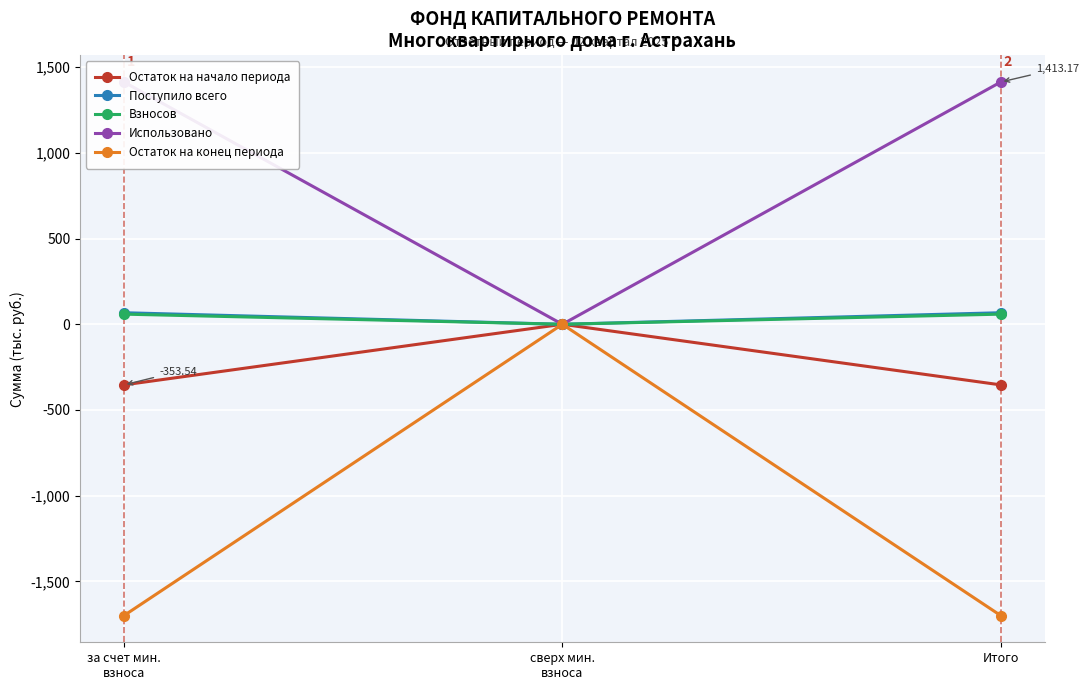

How many data points in Остаток на конец периода are less than -1699?

2